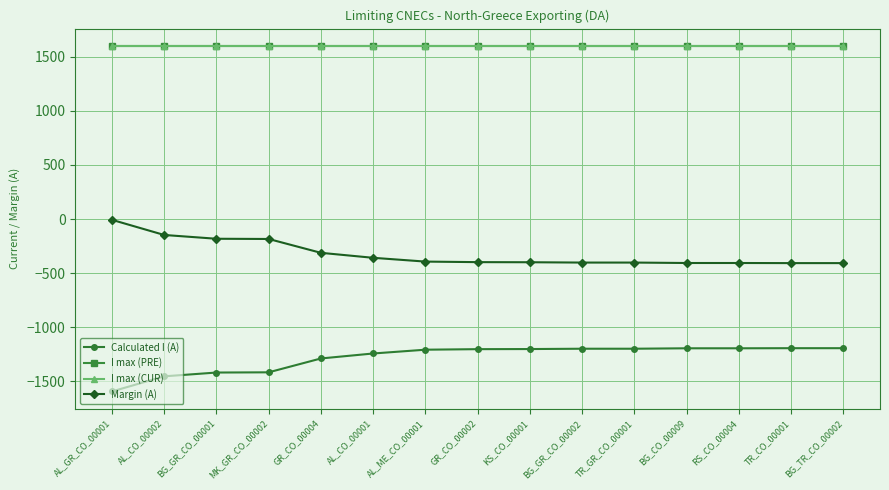

What is the sum of the I max (CUR) values at BG_TR_CO_00002 and BG_CO_00009?

3200